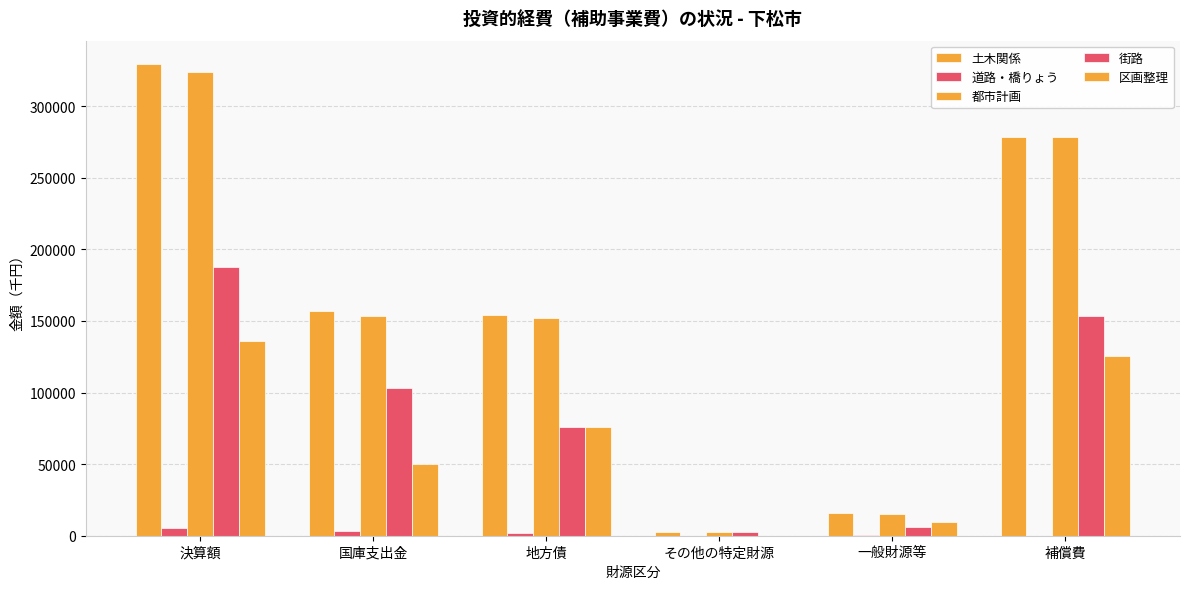

Is the value of 土木関係 at 一般財源等 greater than the value of 道路・橋りょう at 国庫支出金?

Yes